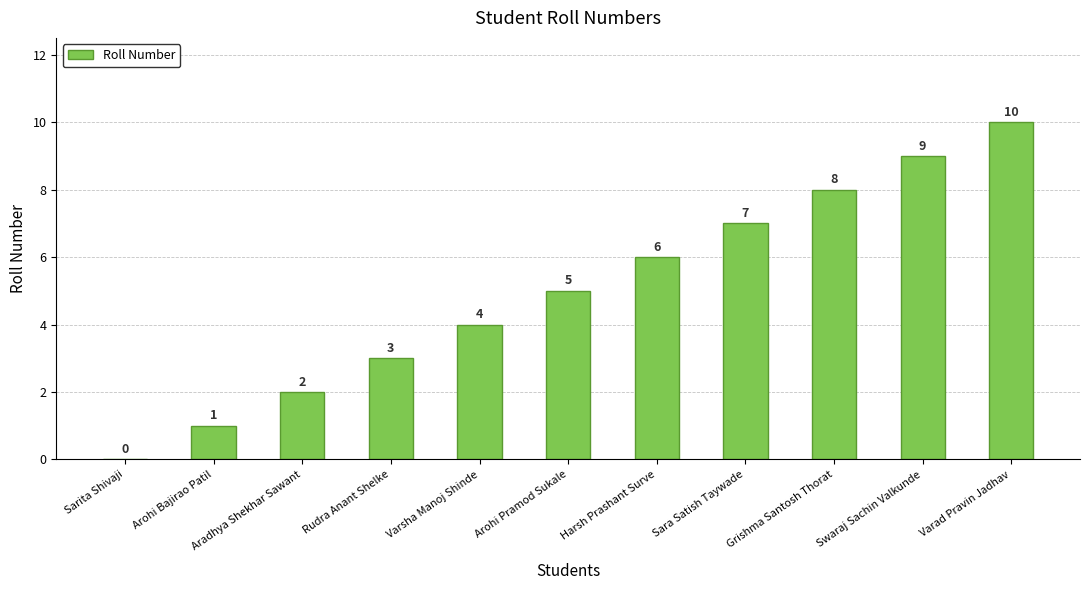

True or false: the data shows 0 at Sarita Shivaji.

True